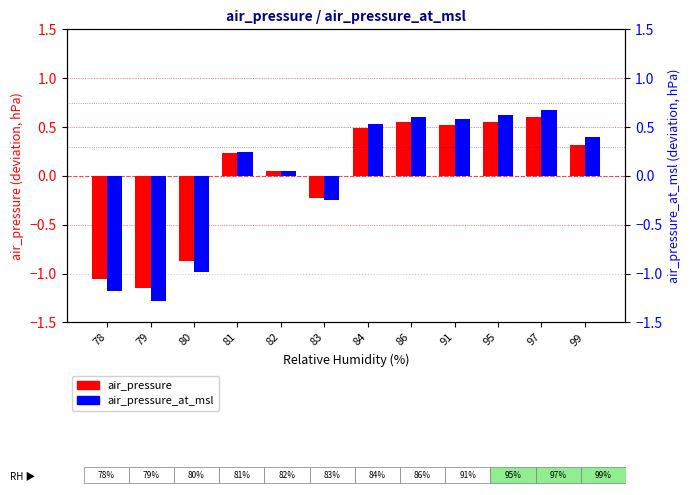

At which category is the sum across all series the highest?

97